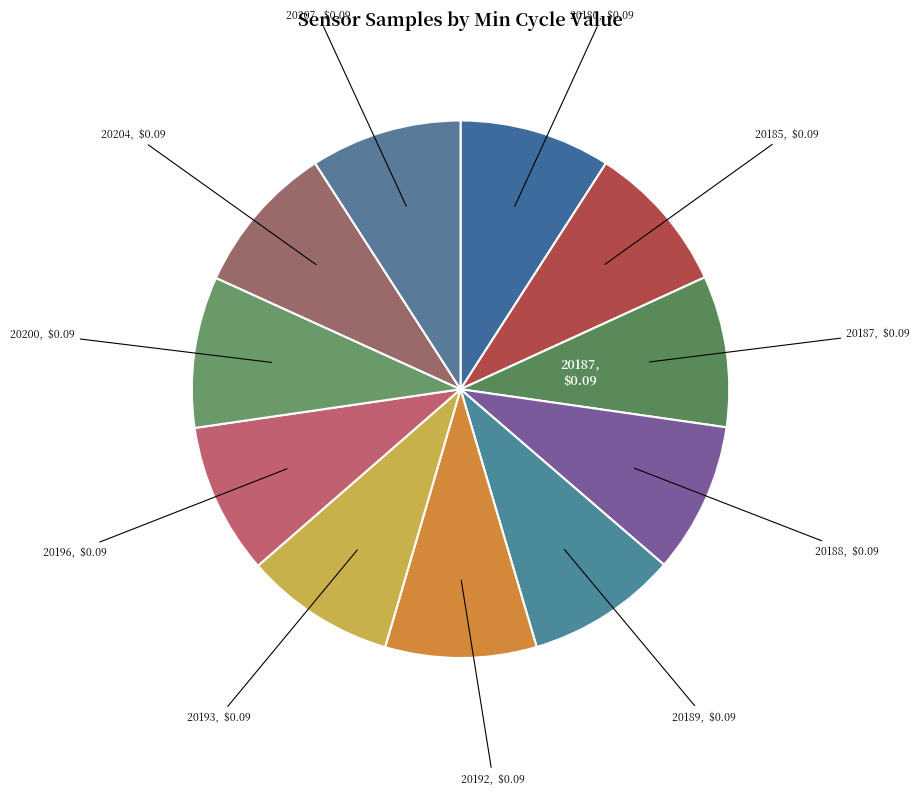

Combined, do 20185 and 20192 account for over 50%?

No